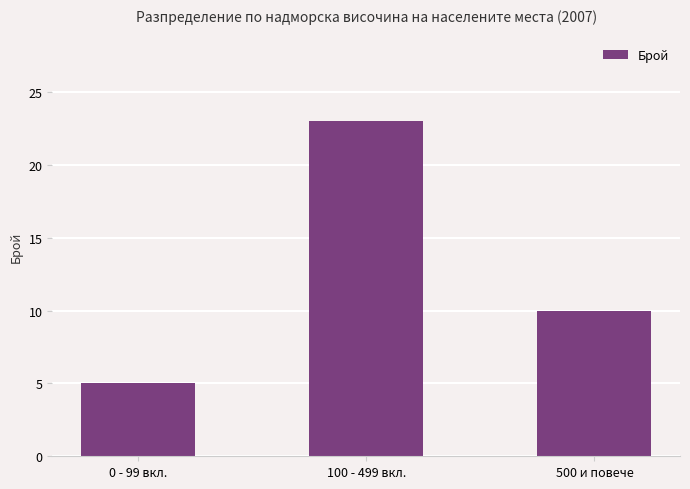

What is the sum of all values?

38